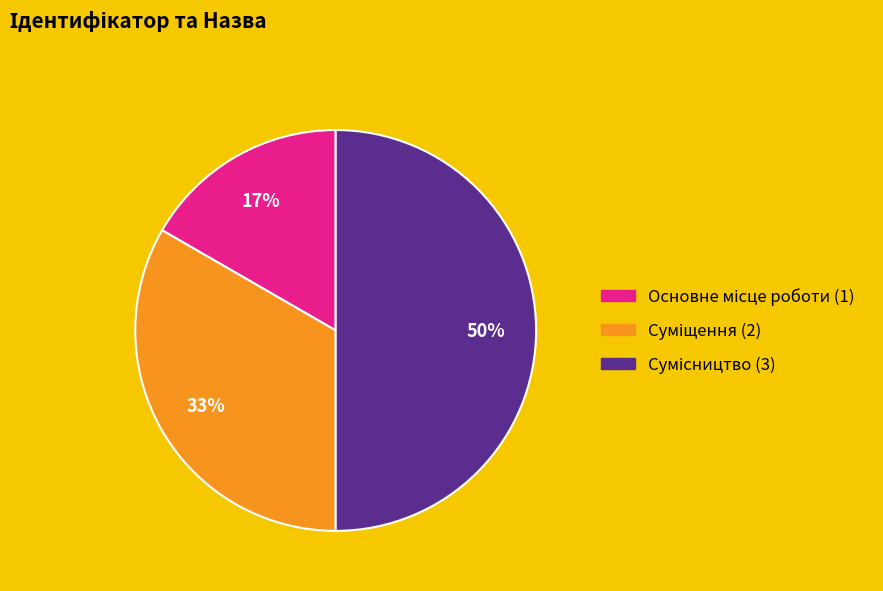

To the nearest percent, what is the difference between the largest and smallest slice percentages?

33%